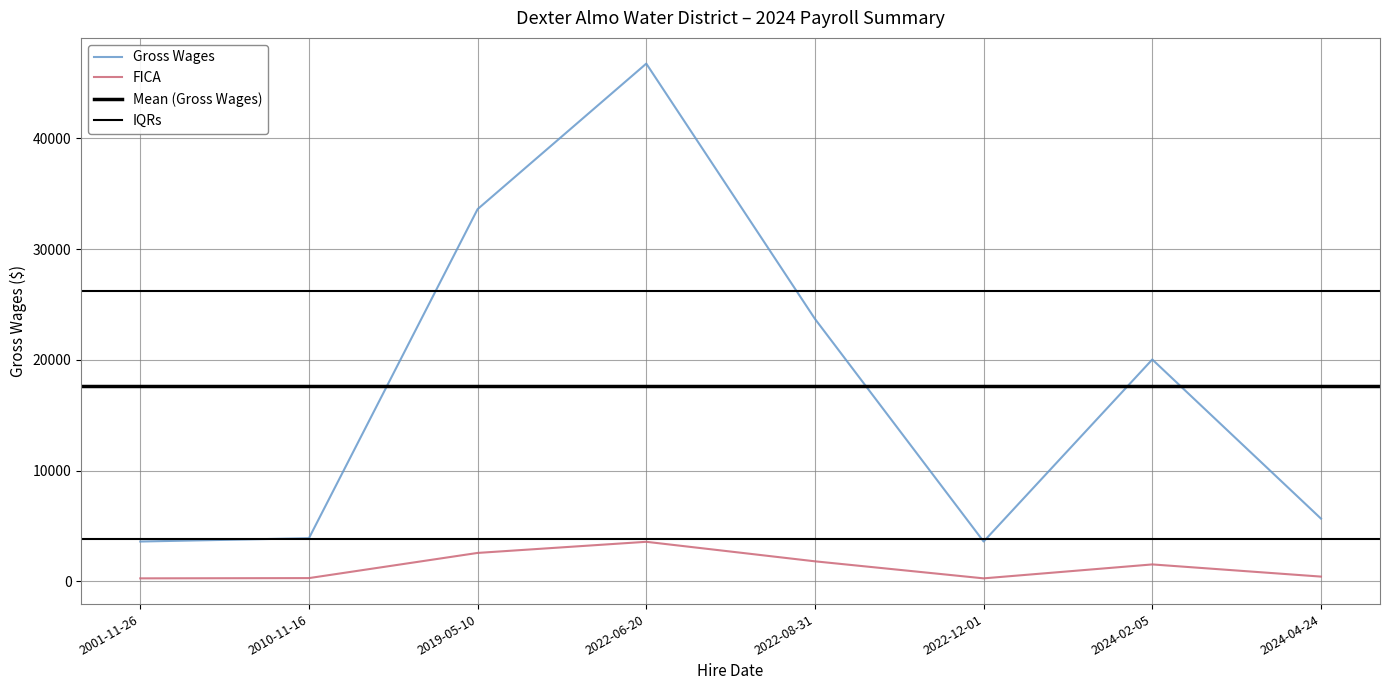

At which category does FICA reach its first local valley?

2022-12-01